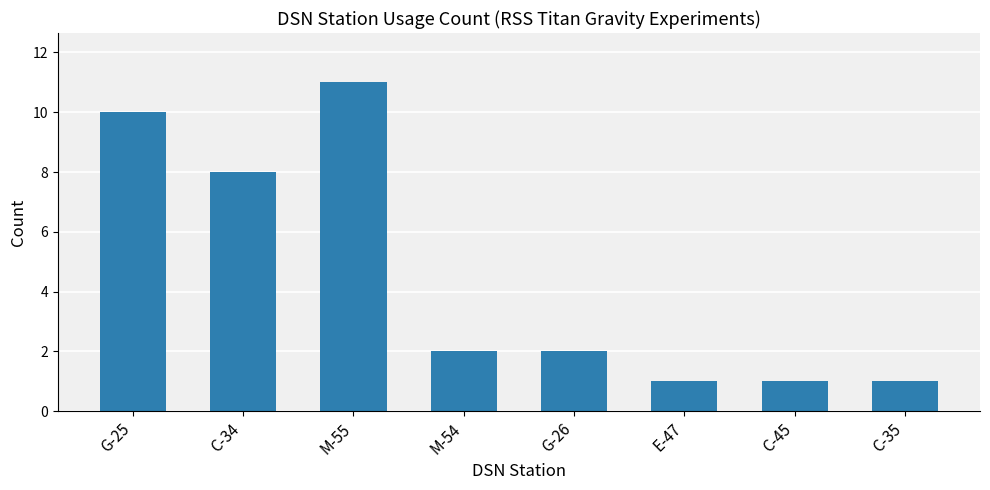

Which has a higher value, G-25 or C-45?

G-25